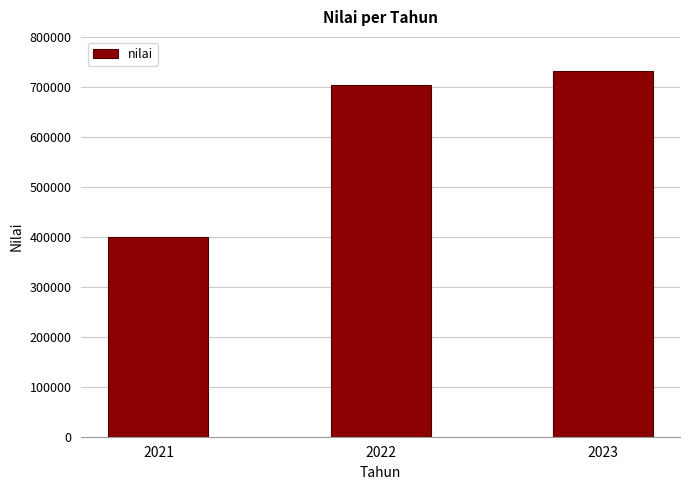

What is the minimum value shown in the chart?

399829.0